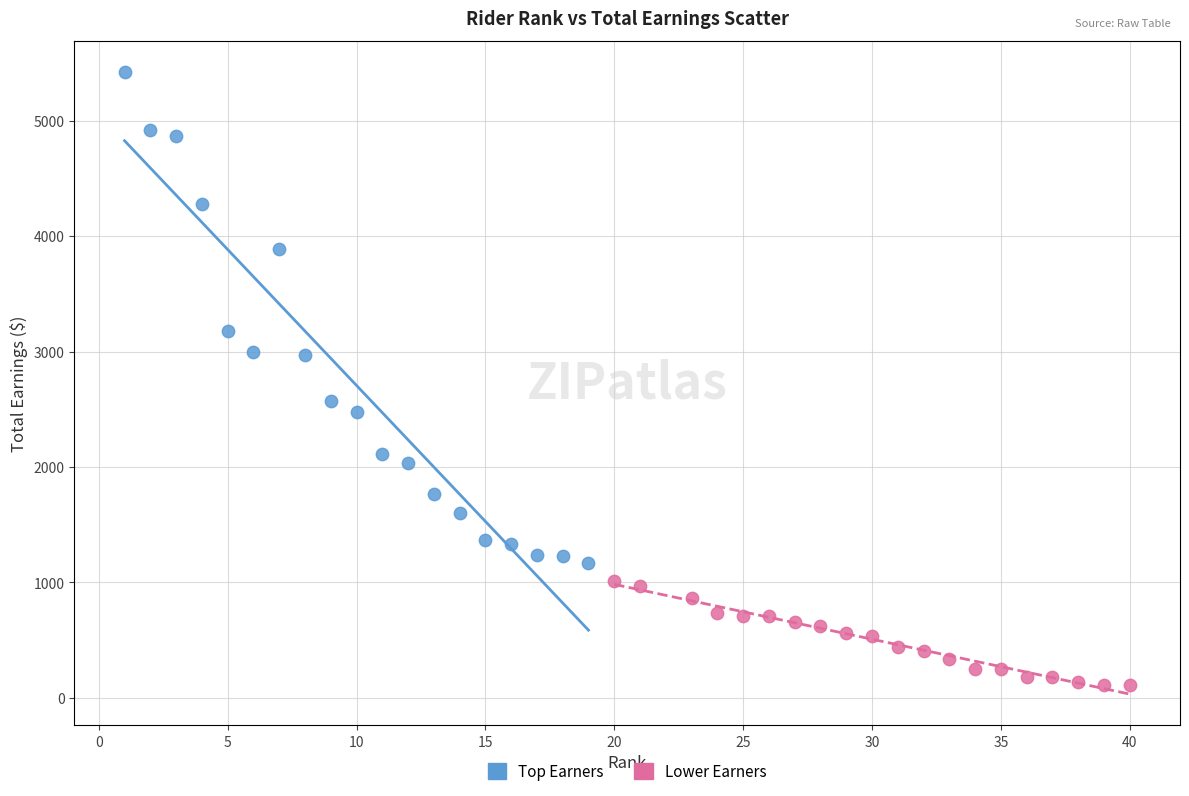

Which series has the largest Y range (max minus min)?

Top Earners